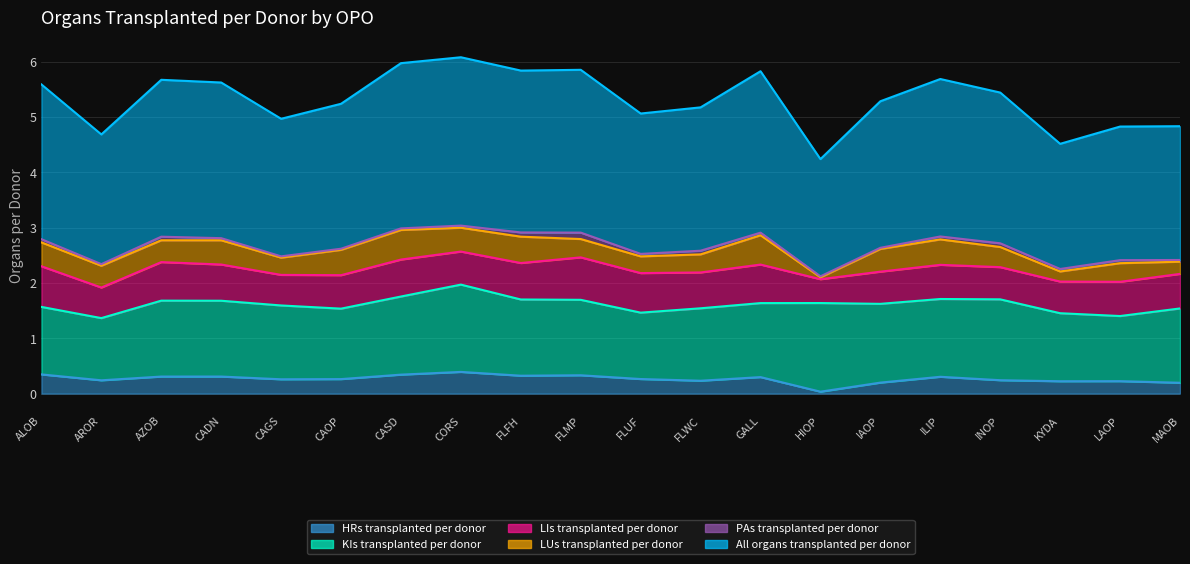

Reading left to right, transcribe all the data shown in this chart.

HRs transplanted per donor: ALOB=0.3	AROR=0.2	AZOB=0.3	CADN=0.3	CAGS=0.3	CAOP=0.3	CASD=0.3	CORS=0.4	FLFH=0.3	FLMP=0.3	FLUF=0.3	FLWC=0.2	GALL=0.3	HIOP=0.0	IAOP=0.2	ILIP=0.3	INOP=0.2	KYDA=0.2	LAOP=0.2	MAOB=0.2
KIs transplanted per donor: ALOB=1.2	AROR=1.1	AZOB=1.4	CADN=1.4	CAGS=1.3	CAOP=1.3	CASD=1.4	CORS=1.6	FLFH=1.4	FLMP=1.4	FLUF=1.2	FLWC=1.3	GALL=1.3	HIOP=1.6	IAOP=1.4	ILIP=1.4	INOP=1.5	KYDA=1.2	LAOP=1.2	MAOB=1.3
LIs transplanted per donor: ALOB=0.7	AROR=0.6	AZOB=0.7	CADN=0.7	CAGS=0.6	CAOP=0.6	CASD=0.7	CORS=0.6	FLFH=0.7	FLMP=0.8	FLUF=0.7	FLWC=0.6	GALL=0.7	HIOP=0.4	IAOP=0.6	ILIP=0.6	INOP=0.6	KYDA=0.6	LAOP=0.6	MAOB=0.6
LUs transplanted per donor: ALOB=0.4	AROR=0.4	AZOB=0.4	CADN=0.4	CAGS=0.3	CAOP=0.5	CASD=0.5	CORS=0.4	FLFH=0.5	FLMP=0.3	FLUF=0.3	FLWC=0.3	GALL=0.5	HIOP=0.0	IAOP=0.4	ILIP=0.5	INOP=0.4	KYDA=0.2	LAOP=0.3	MAOB=0.2
PAs transplanted per donor: ALOB=0.1	AROR=0.0	AZOB=0.1	CADN=0.0	CAGS=0.0	CAOP=0.0	CASD=0.0	CORS=0.0	FLFH=0.1	FLMP=0.1	FLUF=0.0	FLWC=0.1	GALL=0.0	HIOP=0.0	IAOP=0.0	ILIP=0.1	INOP=0.1	KYDA=0.0	LAOP=0.1	MAOB=0.0
All organs transplanted per donor: ALOB=2.8	AROR=2.3	AZOB=2.8	CADN=2.8	CAGS=2.5	CAOP=2.6	CASD=3.0	CORS=3.0	FLFH=2.9	FLMP=2.9	FLUF=2.5	FLWC=2.6	GALL=2.9	HIOP=2.1	IAOP=2.7	ILIP=2.8	INOP=2.7	KYDA=2.3	LAOP=2.4	MAOB=2.4